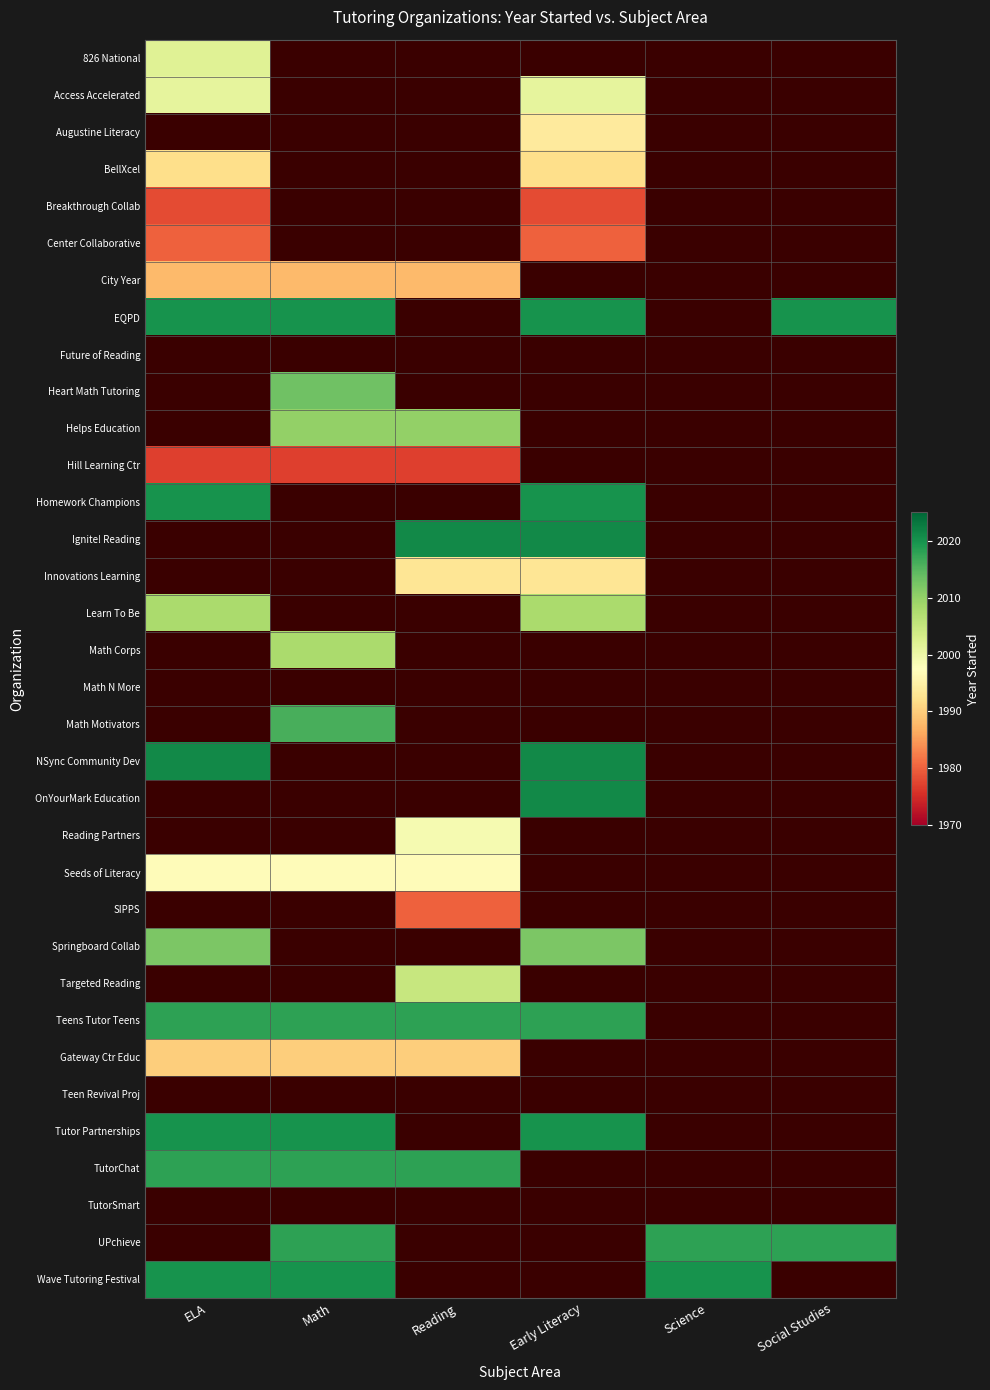

Rank the series by their maximum value, from lowest to highest.

Breakthrough Collab, Access Accelerated, Augustine Literacy, Hill Learning Ctr, Center Collaborative, City Year, Gateway Ctr Educ, BellXcel, 826 National, EQPD, Future of Reading, Heart Math Tutoring, Helps Education, Springboard Collab, Teens Tutor Teens, TutorChat, Homework Champions, Ignite! Reading, Innovations Learning, Learn To Be, Math Corps, Math N More, Math Motivators, Tutor Partnerships, NSync Community Dev, OnYourMark Education, Reading Partners, Seeds of Literacy, SIPPS, Targeted Reading, Teen Revival Proj, TutorSmart, UPchieve, Wave Tutoring Festival